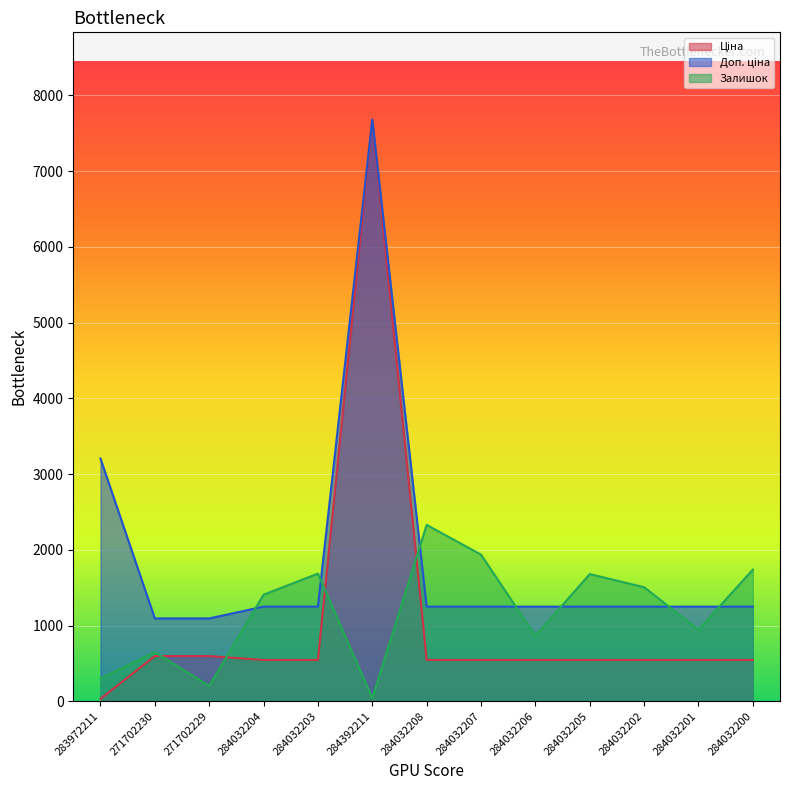

At which label does Ціна reach its peak?

284392211